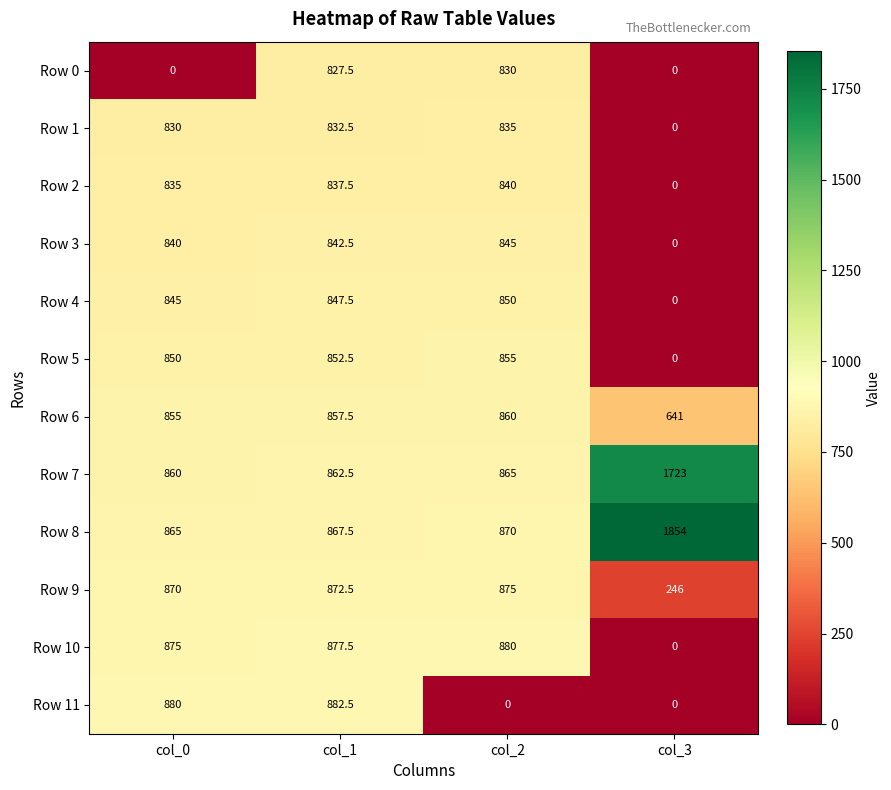

At which category does the chart reach its peak across all series?

col_3